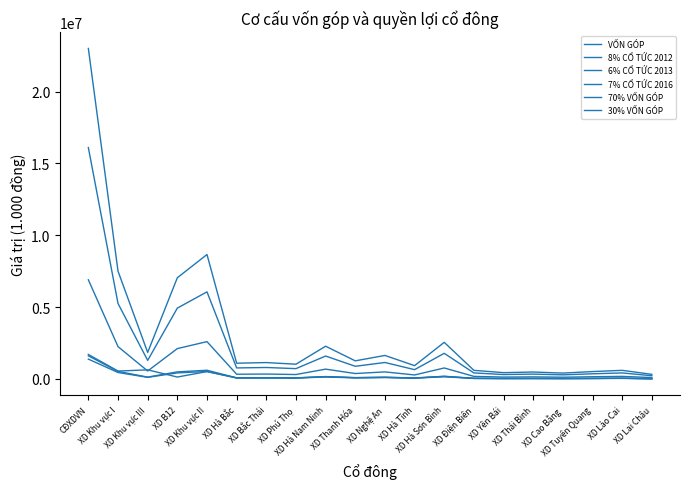

Does the chart have visible grid lines?

No